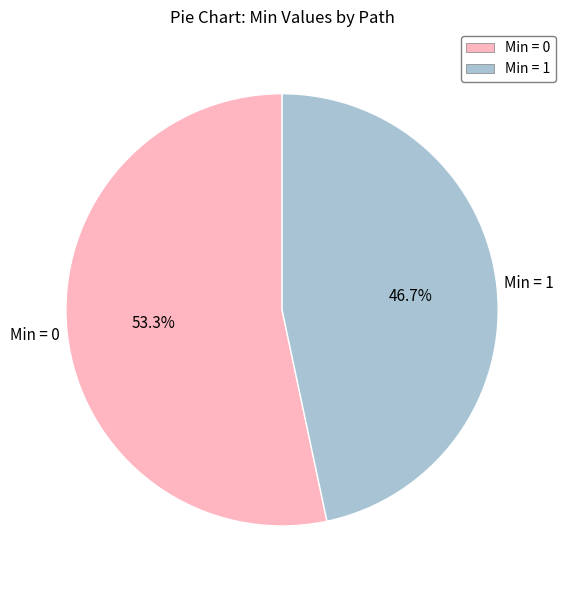

Is there any slice that represents more than half of the pie?

Yes